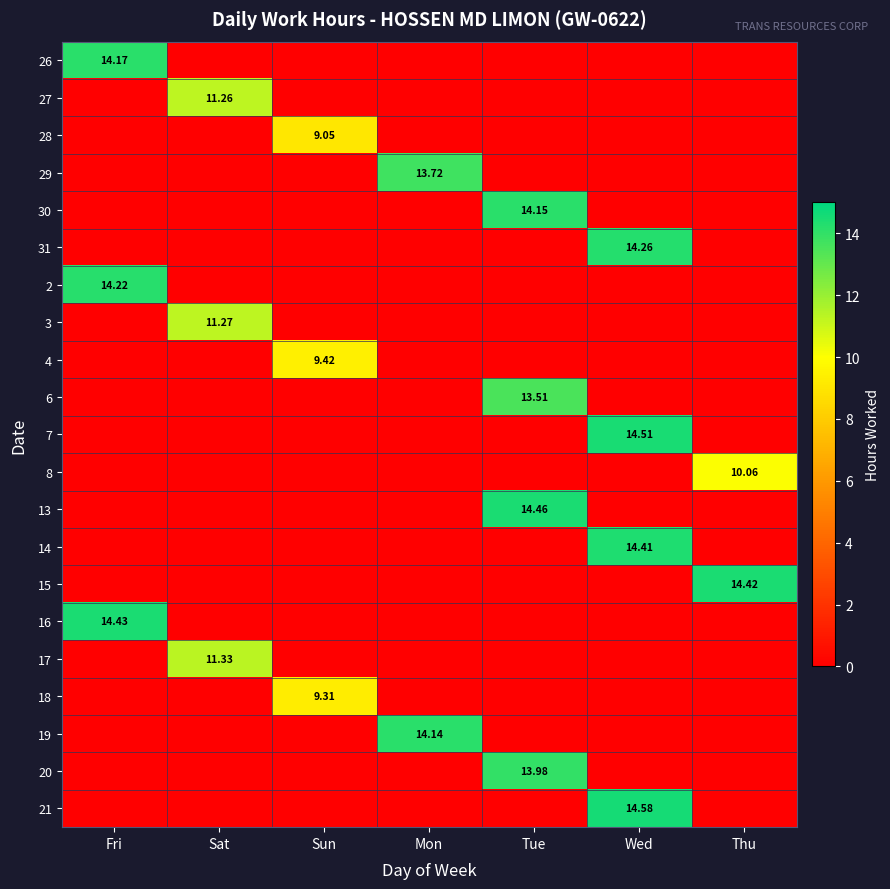

What is the spread (max minus min) of values at Sat?

11.3